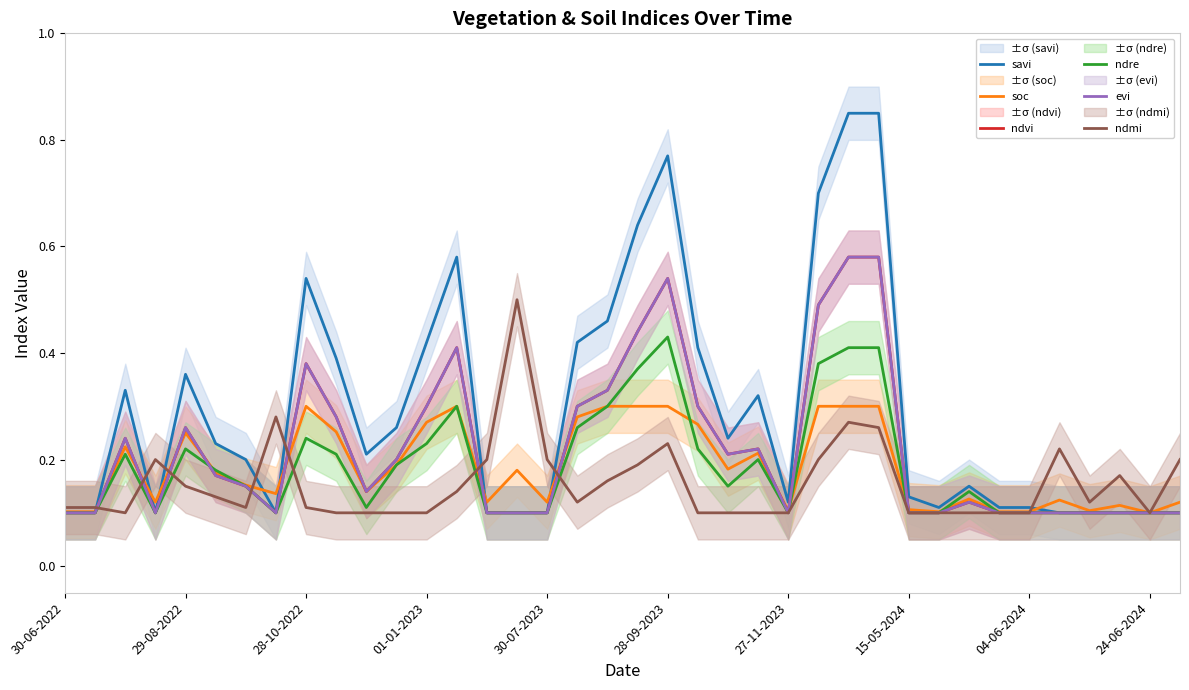

What is the average value of the ndmi series?

0.2